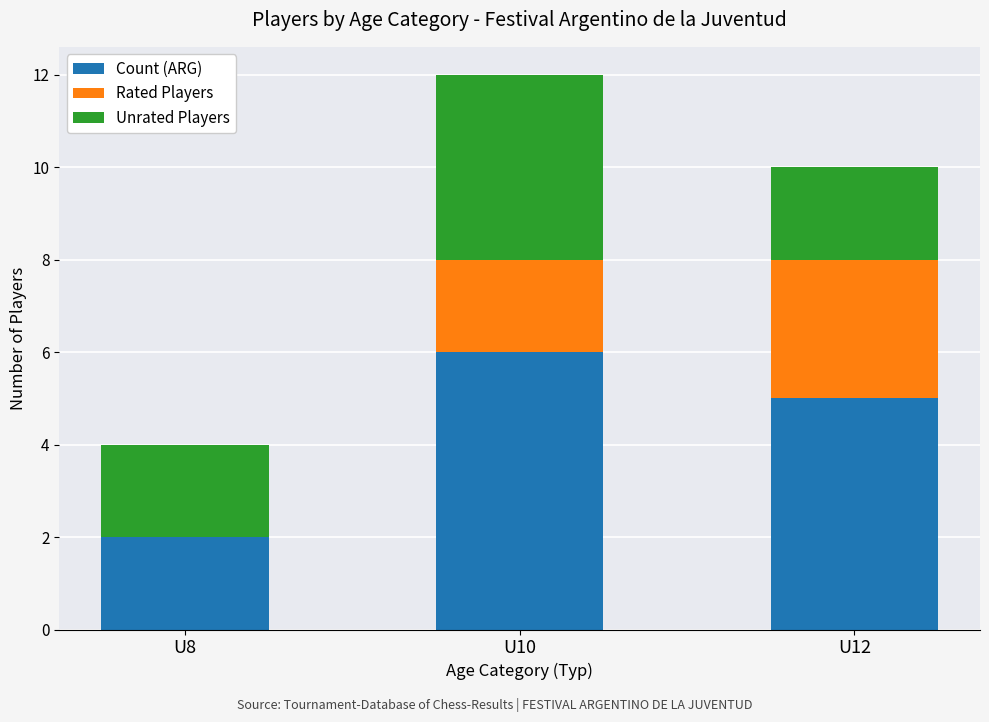

At which category is the sum across all series the highest?

U10